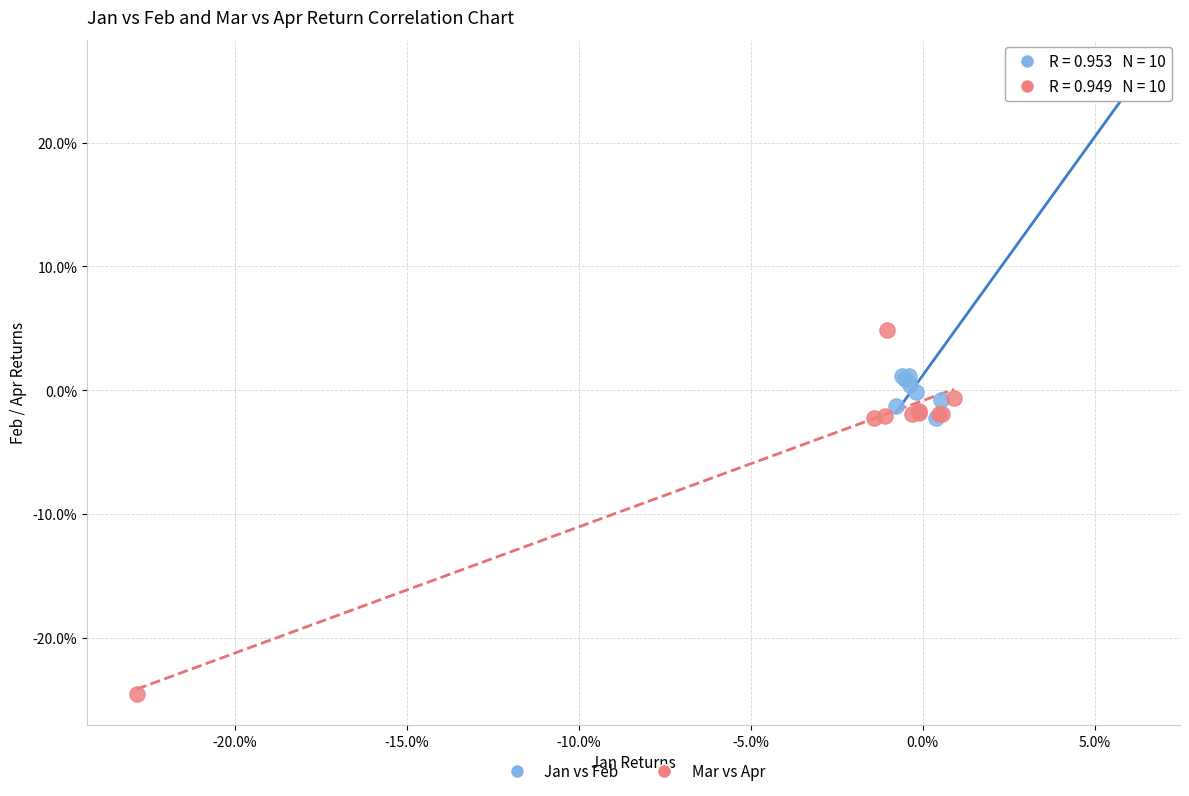

What are all the series names shown in the legend?

Jan vs Feb, Mar vs Apr